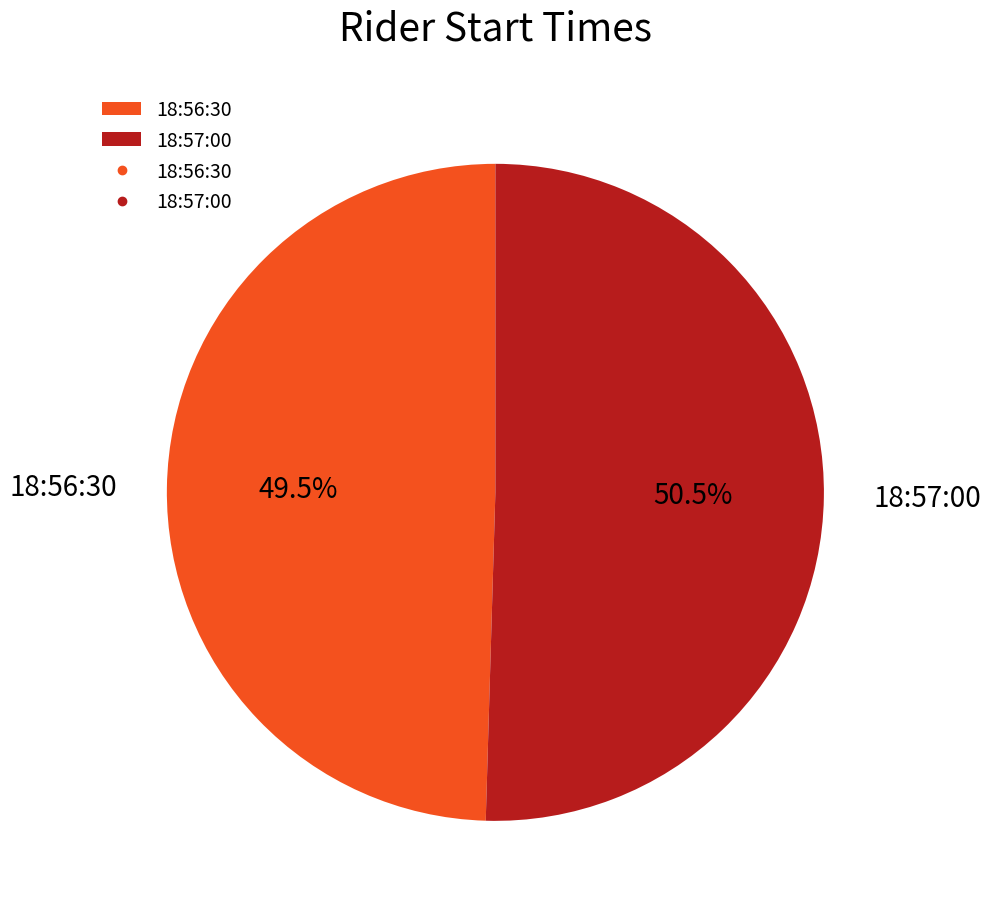

Rank the categories by value from highest to lowest.

18:57:00, 18:56:30